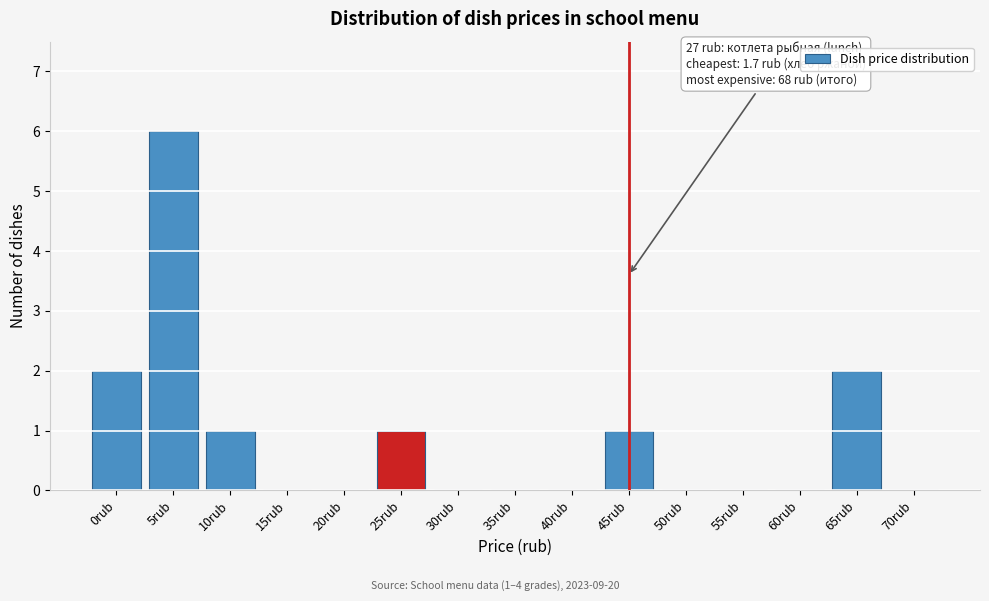

Reading left to right, what are all the values shown in this chart?

0rub=2	5rub=6	10rub=1	15rub=0	20rub=0	25rub=1	30rub=0	35rub=0	40rub=0	45rub=1	50rub=0	55rub=0	60rub=0	65rub=2	70rub=0